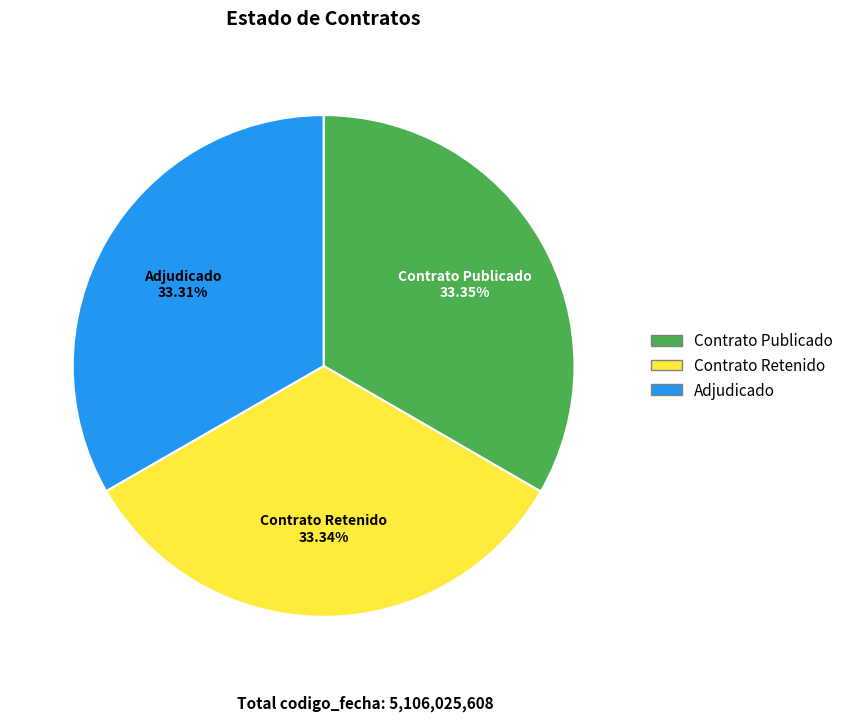

Is there a majority slice in this chart?

No